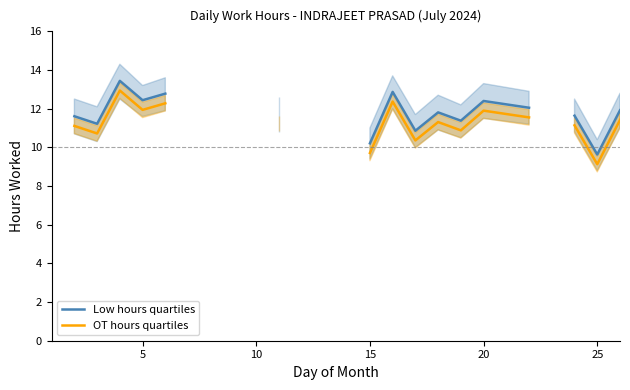

How many values in the Low hours quartiles series exceed 12?

6